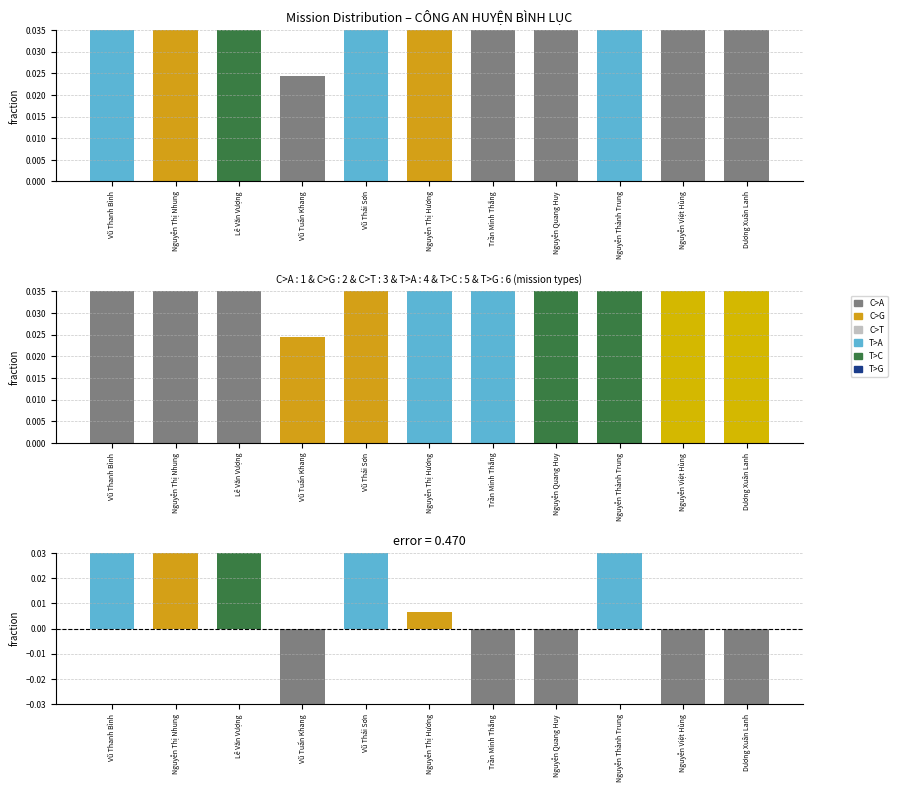

Where does the data first go above 0?

Vũ Thanh Bình